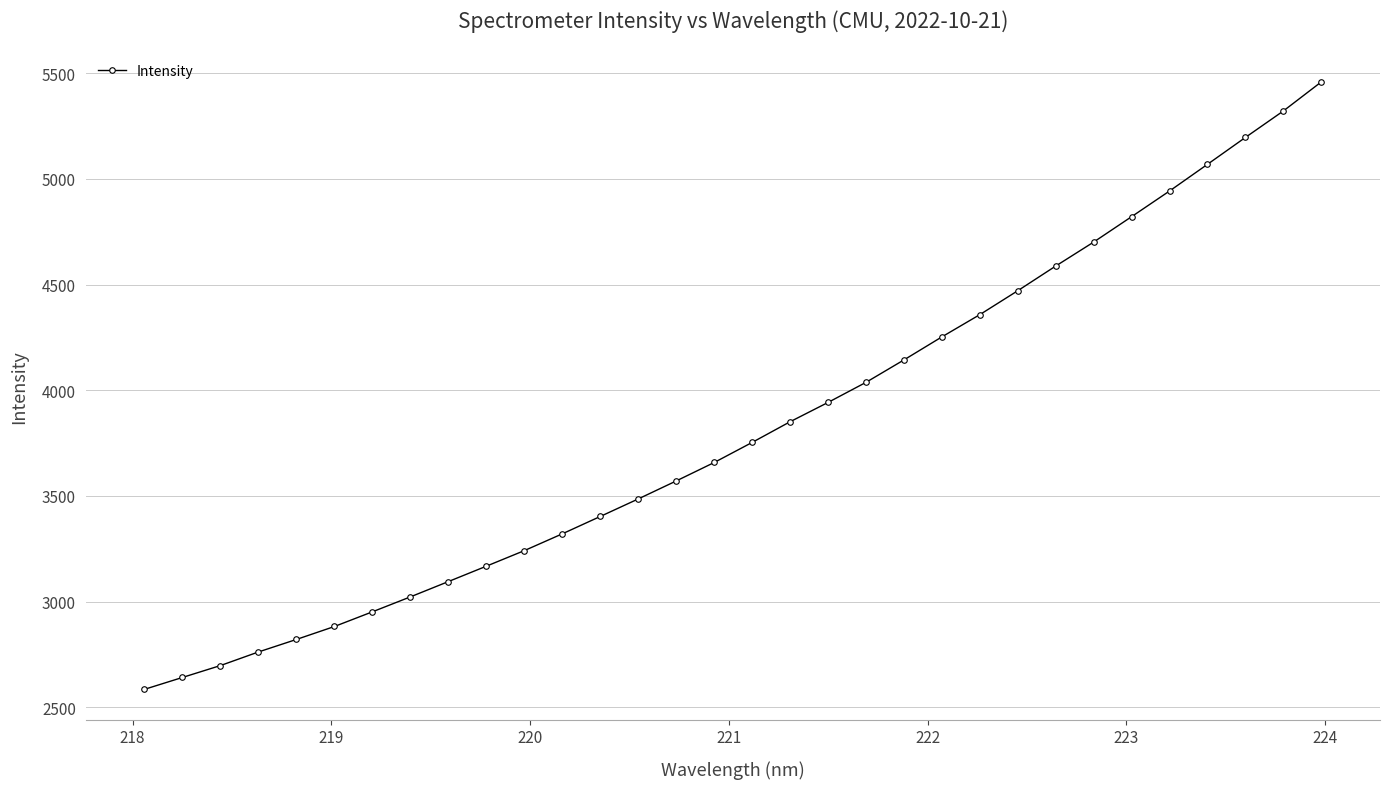

What is the minimum value shown in the chart?

2585.8